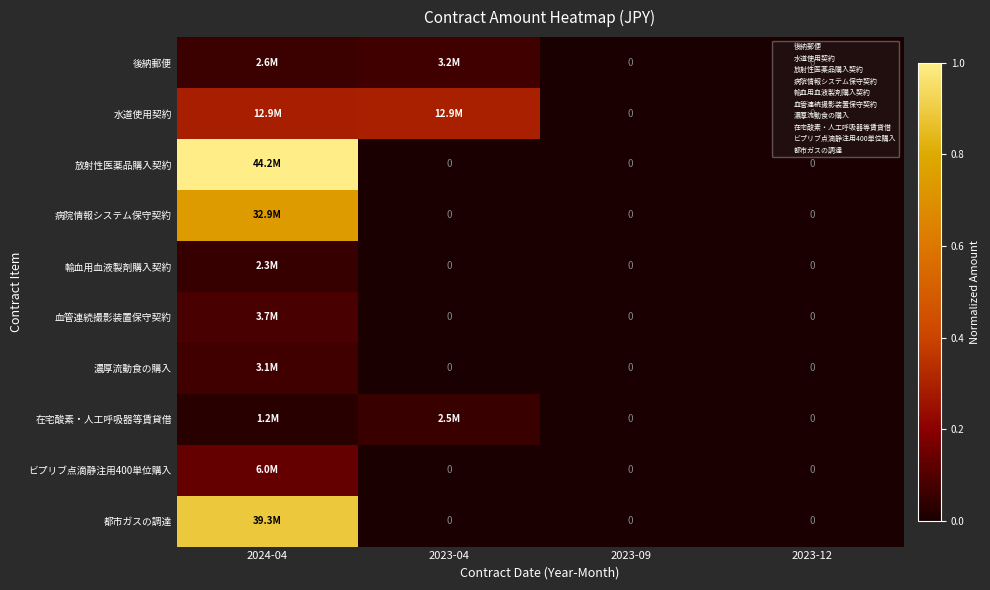

Is it true that 濃厚流動食の購入 equals 0.1 at 2024-04?

False